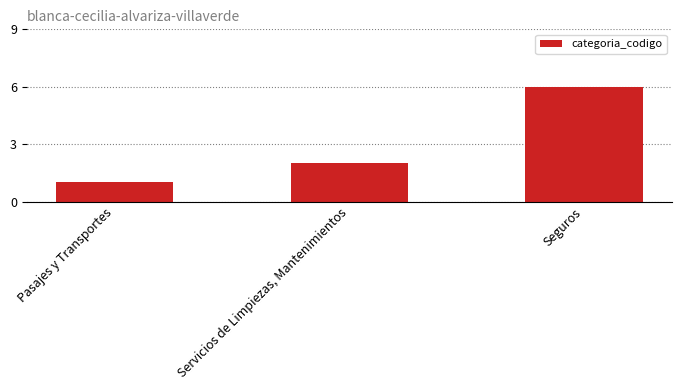

What is the greatest value displayed?

6